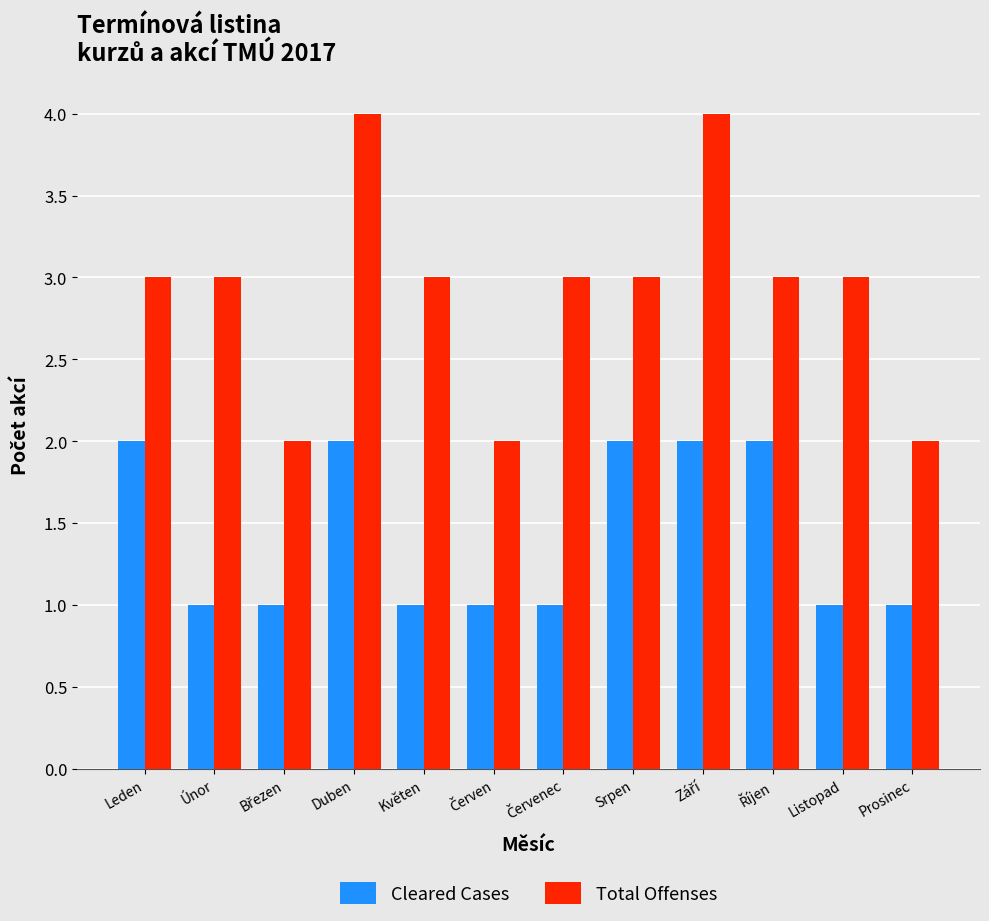

What value does the Total Offenses series have at Listopad?

3